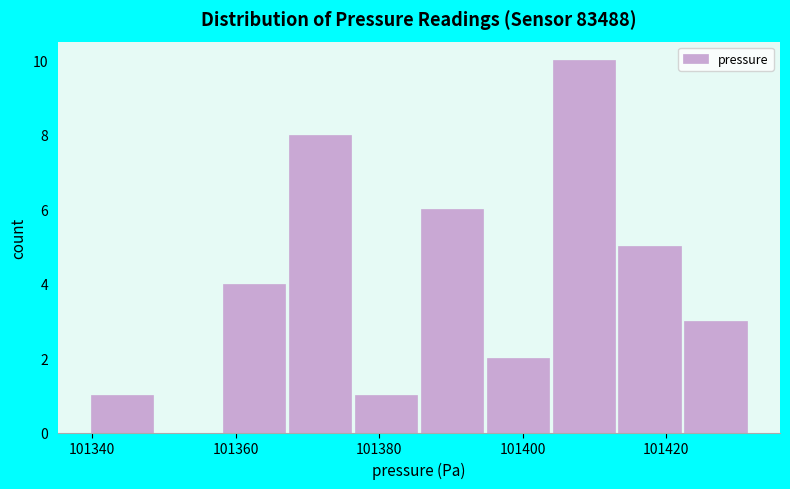

Which range on the x-axis has the tallest bar?

101404 to 101414